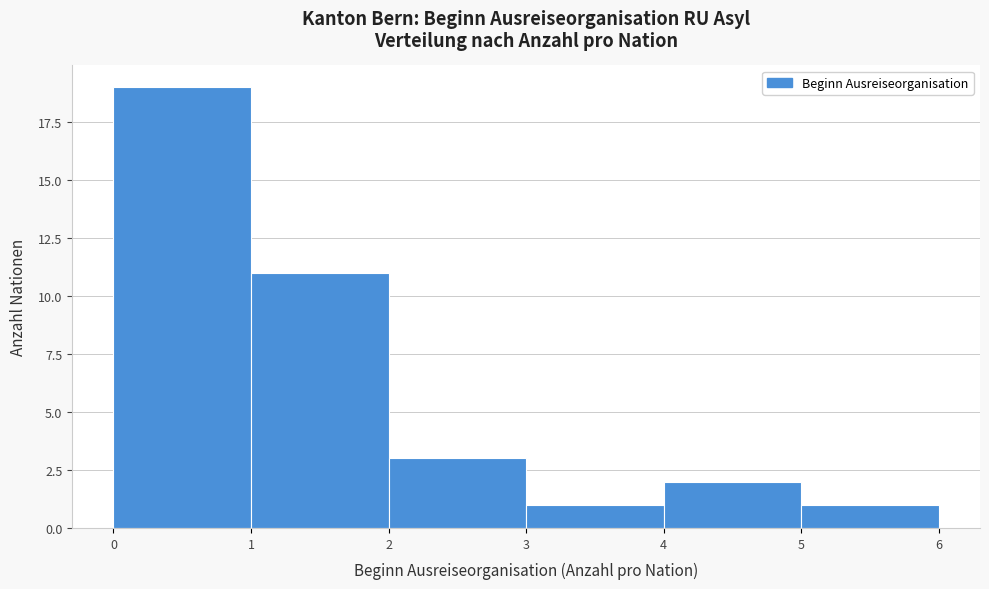

Reading left to right, transcribe this chart: for each bar, give the range it covers on the x-axis and its height. The values are not printed on the chart, so give them approximately, as read against the axis.

0 to 1: 19
1 to 2: 11
2 to 3: 3
3 to 4: 1
4 to 5: 2
5 to 6: 1